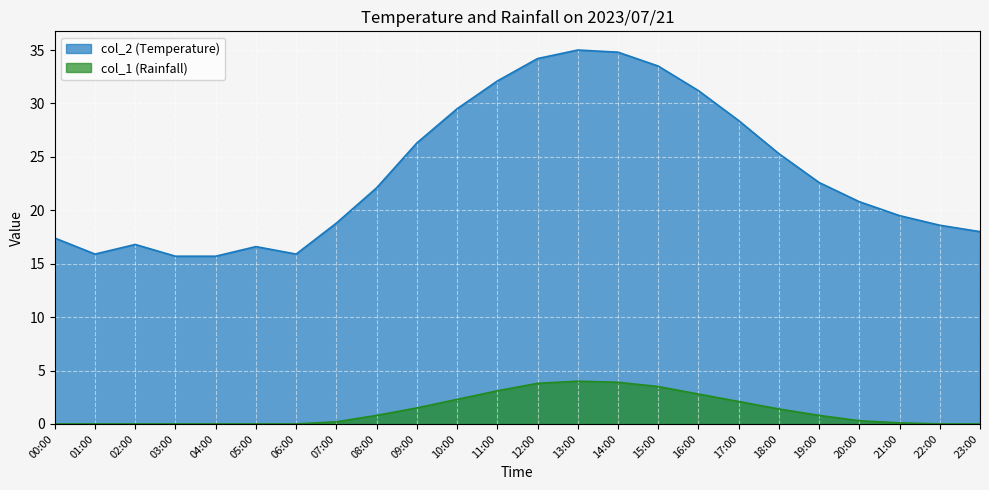

What is the sum of the col_2 values at 14:00 and 05:00?

51.4